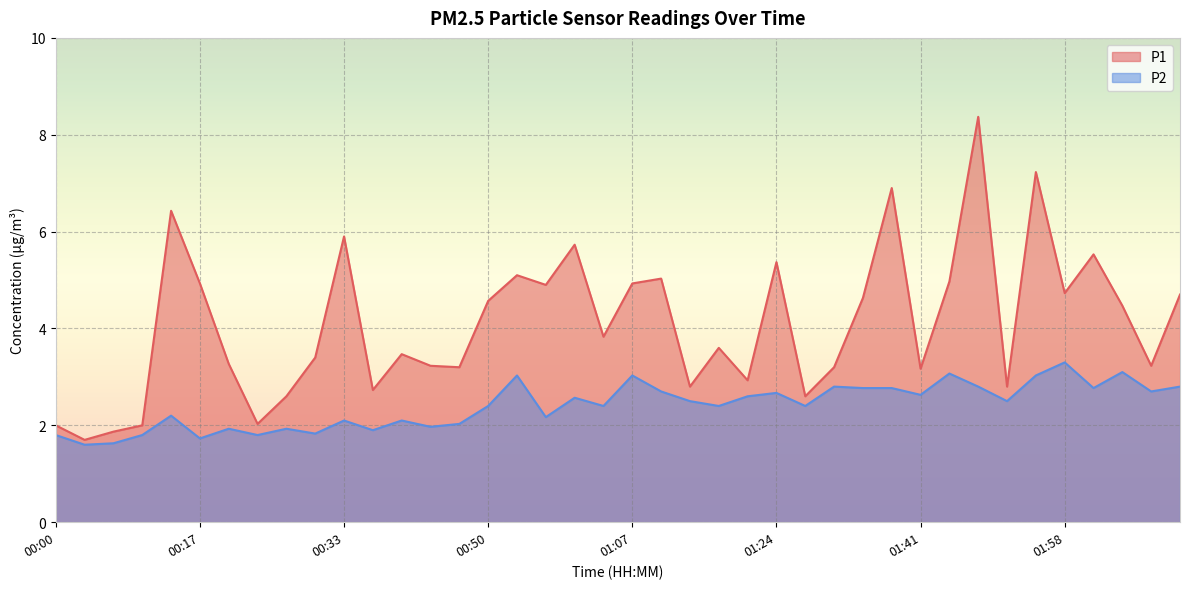

What is the difference between the second highest and minimum values in the P1 series?

5.5